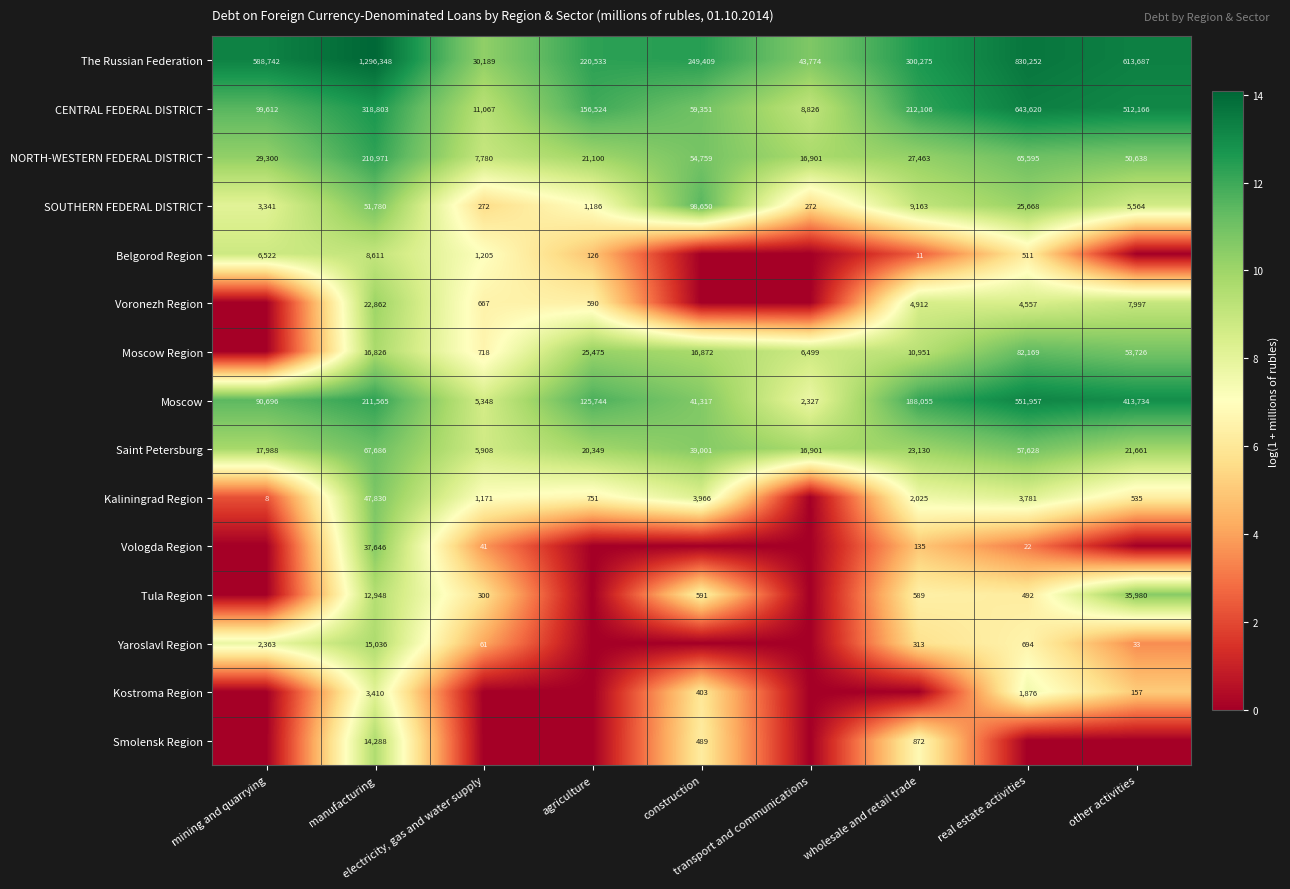

What is the difference between the maximum and minimum values in the The Russian Federation series?

1266159